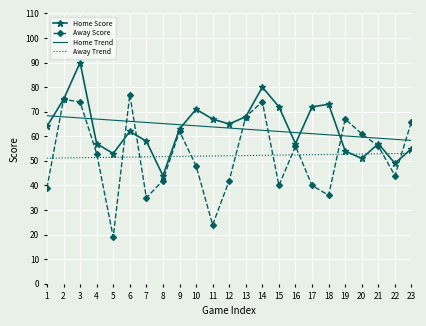

The Away Score series shows 40.0 at 17. True or false?

True